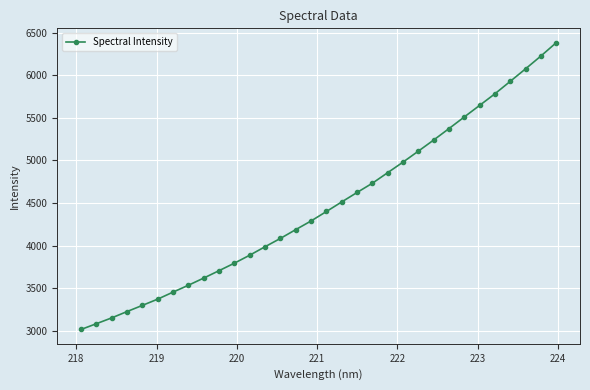

How many values are below 4402?

16